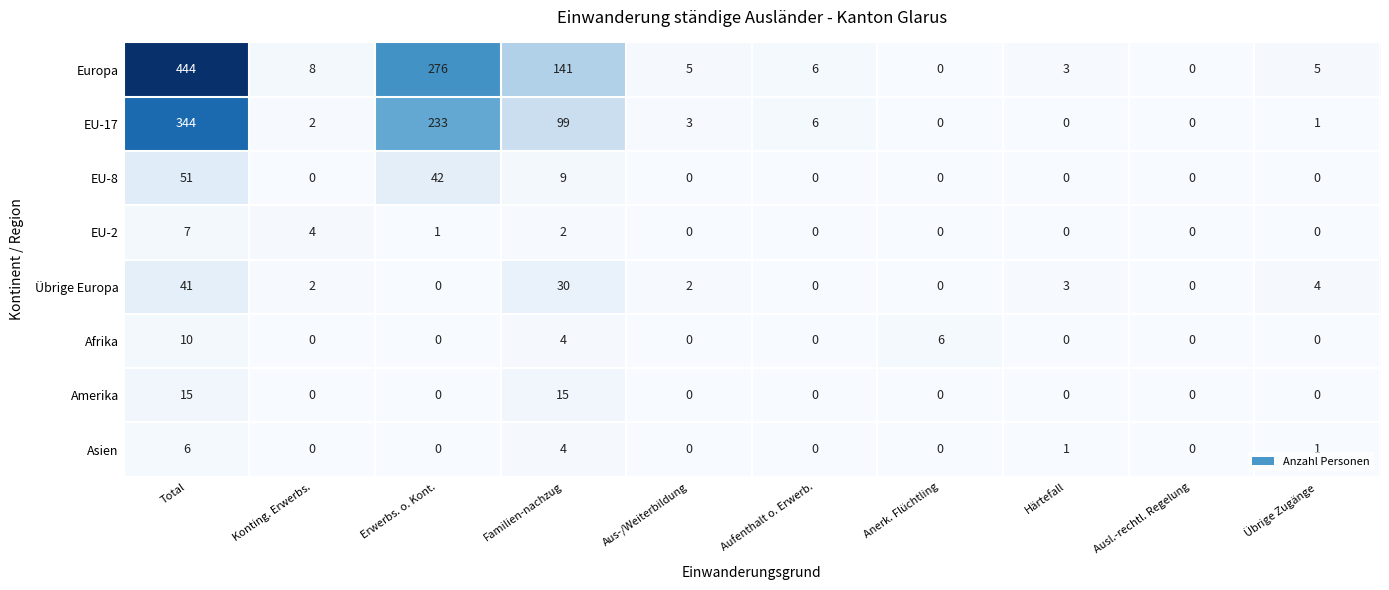

True or false: Amerika has a value of 0 at Anerk. Flüchtling.

True